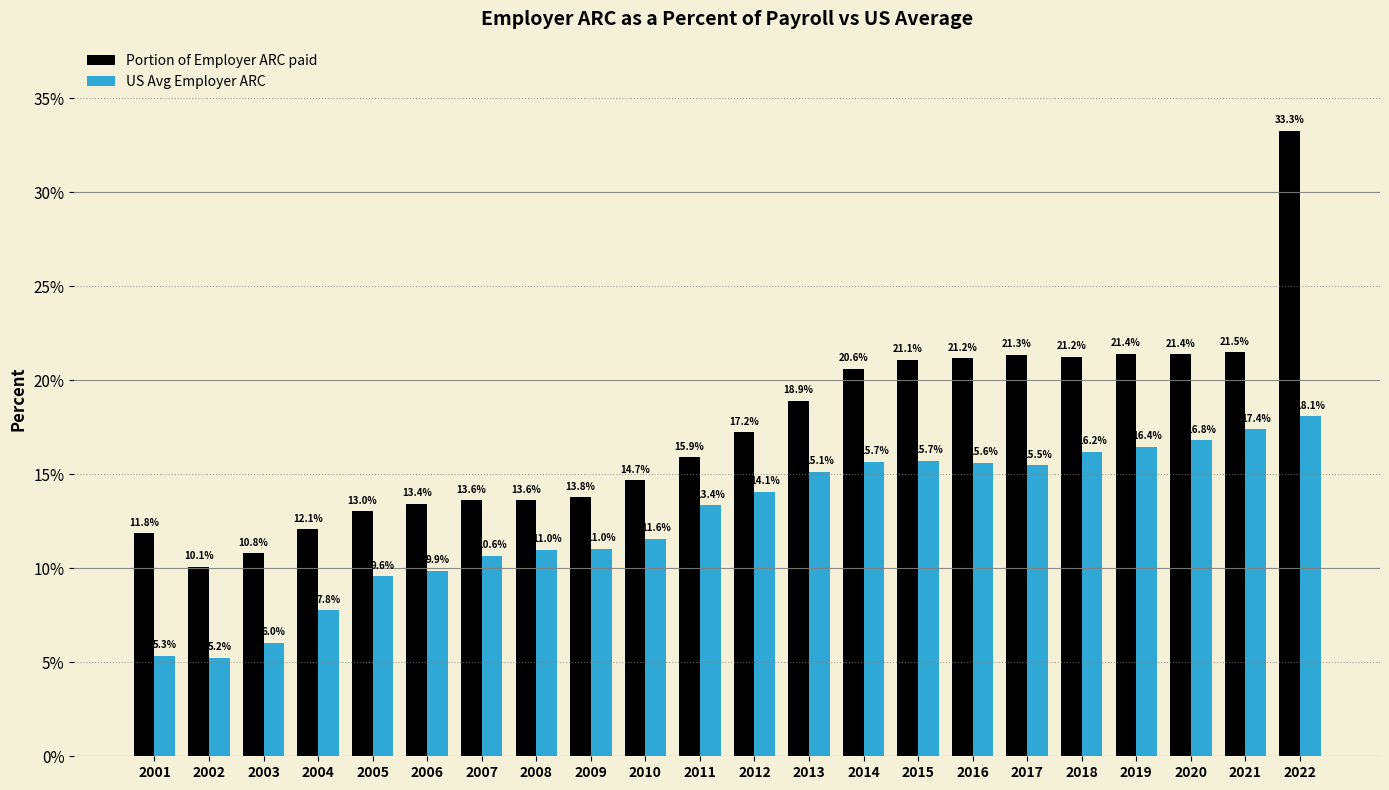

Between 2011 and 2022, which series saw the biggest shift?

Portion of Employer ARC paid